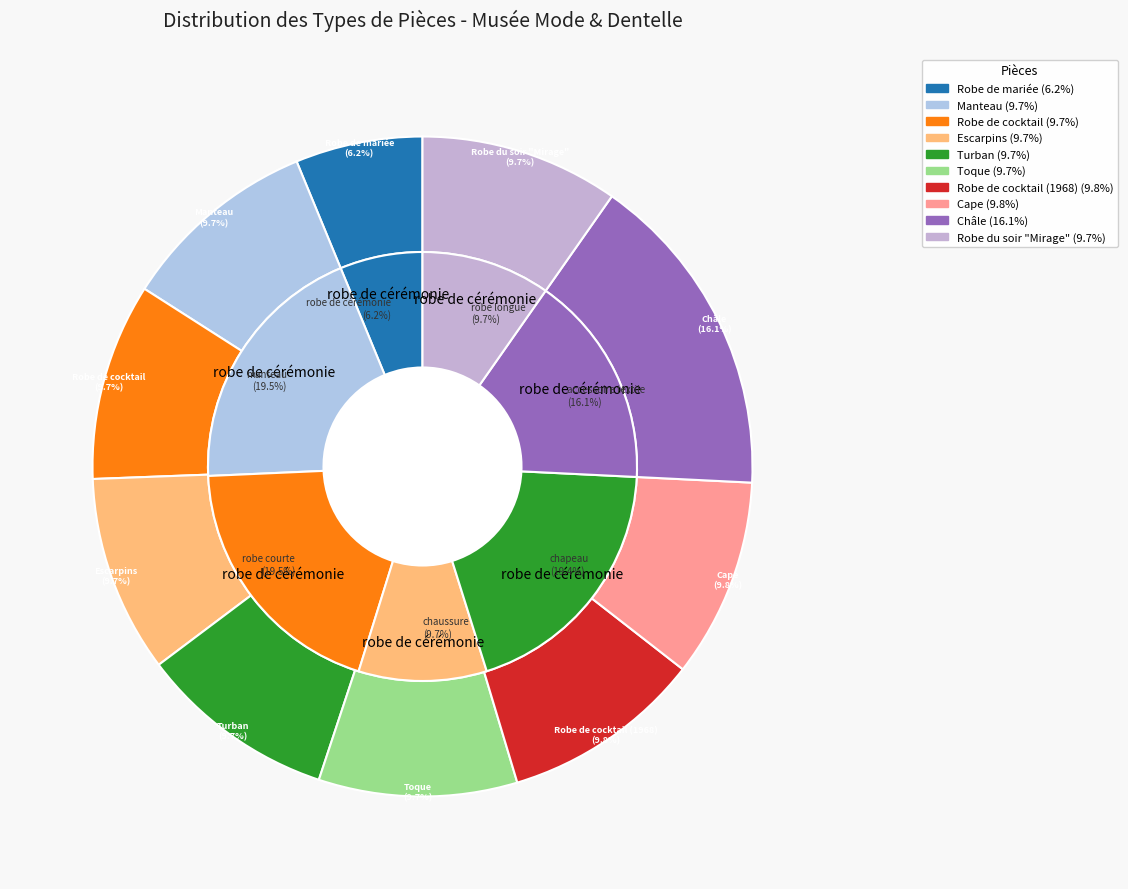

To the nearest percent, what percentage of the pie is Manteau?

10%